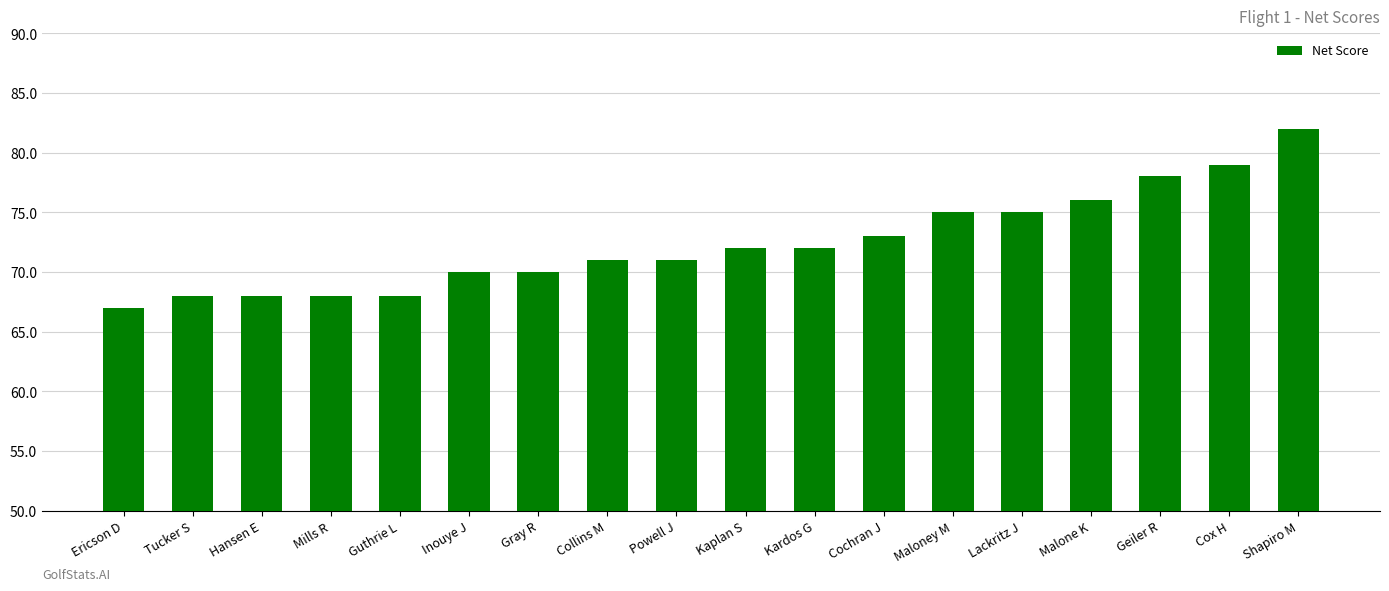

What is the label of the 15th bar from the left?

Malone K